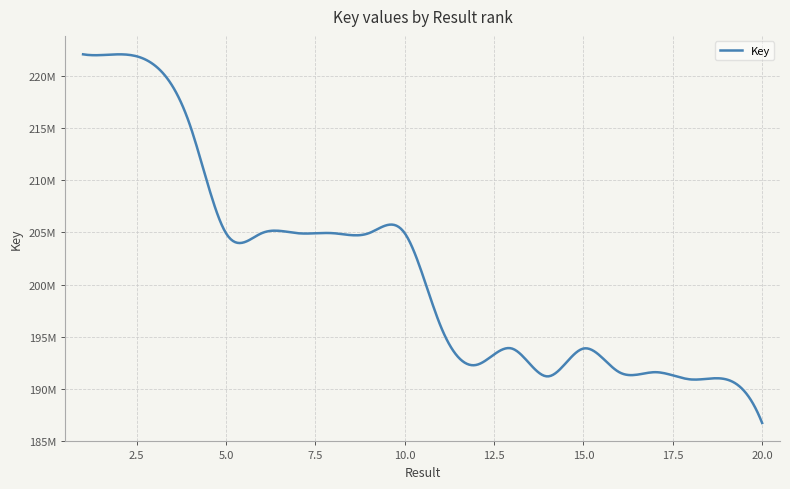

List the labels in order of value, largest first.

1, 2, 3, 4, 9, 6, 10, 8, 7, 5, 11, 13, 15, 12, 16, 17, 14, 19, 18, 20